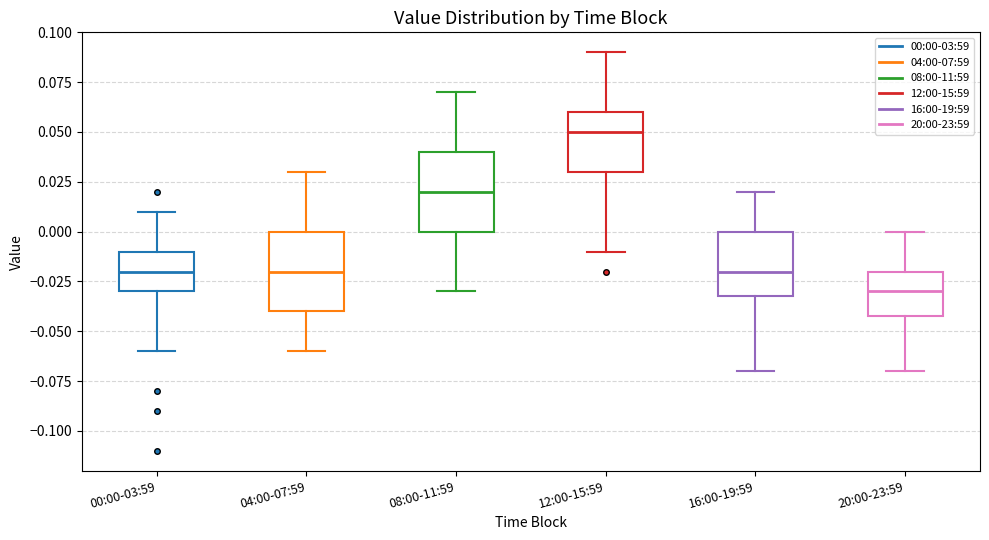

Where does the upper whisker of the box for 04:00-07:59 end on the y-axis? The values are not printed on the chart, so give them approximately, as read against the axis.

0.03